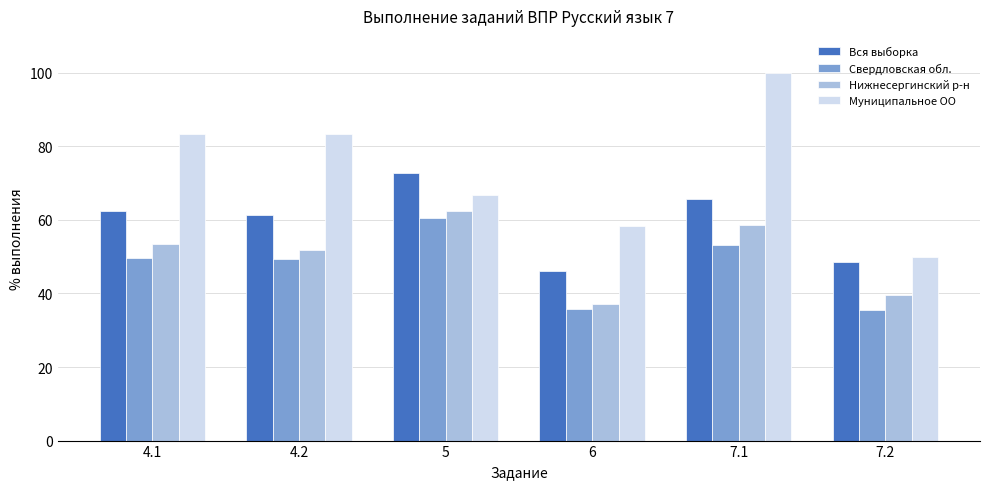

At 7.1, list the series in order from largest to smallest.

Муниципальное ОО, Вся выборка, Нижнесергинский р-н, Свердловская обл.